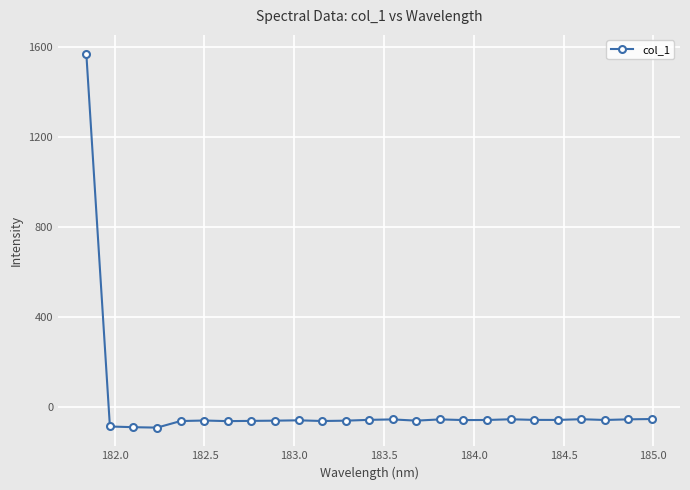

True or false: there are more than 1 points higher than both neighbors.

True